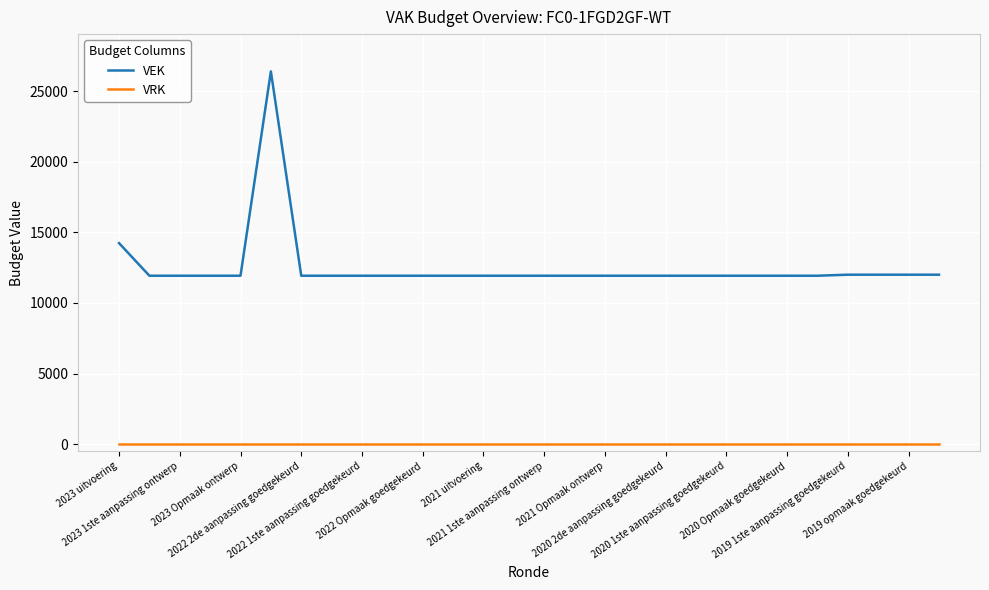

What is the difference between the maximum and minimum values in the VEK series?

14467